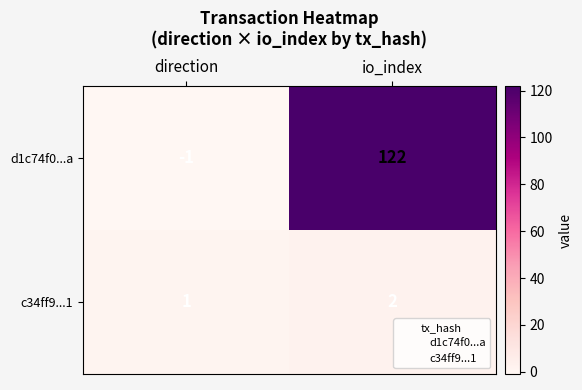

Where is d1c74f0...a nearest to the value 60?

direction